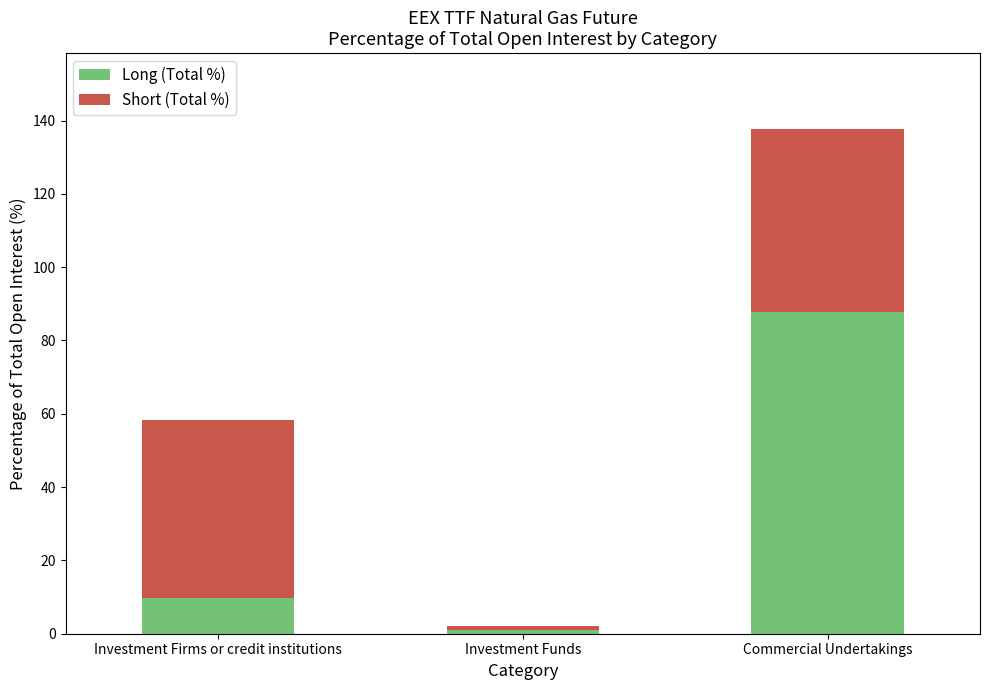

Reading left to right, list the values for the Long (Total %) series.

Investment Firms or credit institutions=9.7	Investment Funds=1.1	Commercial Undertakings=87.7